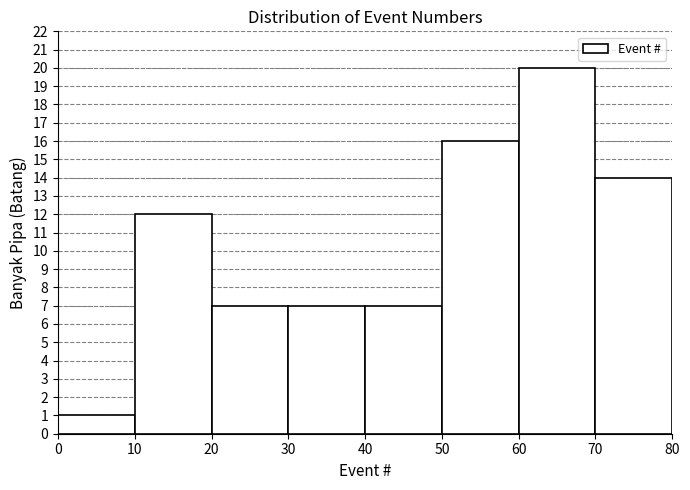

Reading left to right, list every bar in this chart as the range it spans on the x-axis followed by its height. The values are not printed on the chart, so give them approximately, as read against the axis.

0 to 10: 1
10 to 20: 12
20 to 30: 7
30 to 40: 7
40 to 50: 7
50 to 60: 16
60 to 70: 20
70 to 80: 14